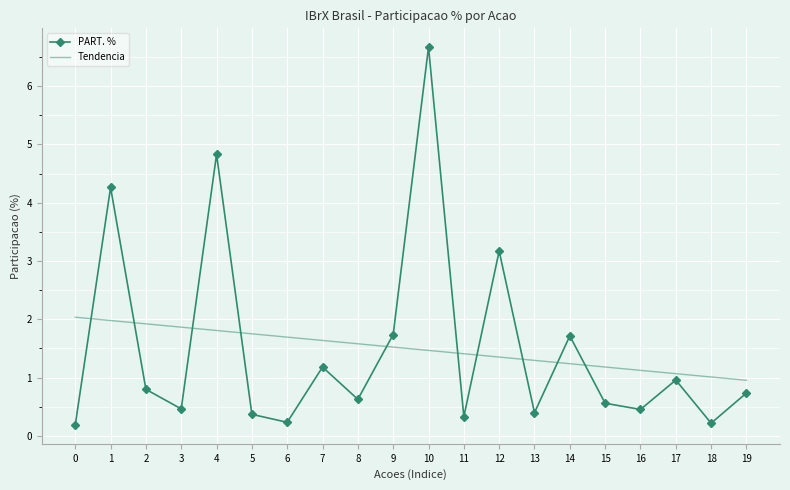

Count the number of data series in this chart.

2